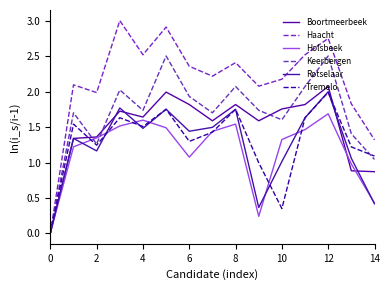

How many distinct data groups are displayed?

6